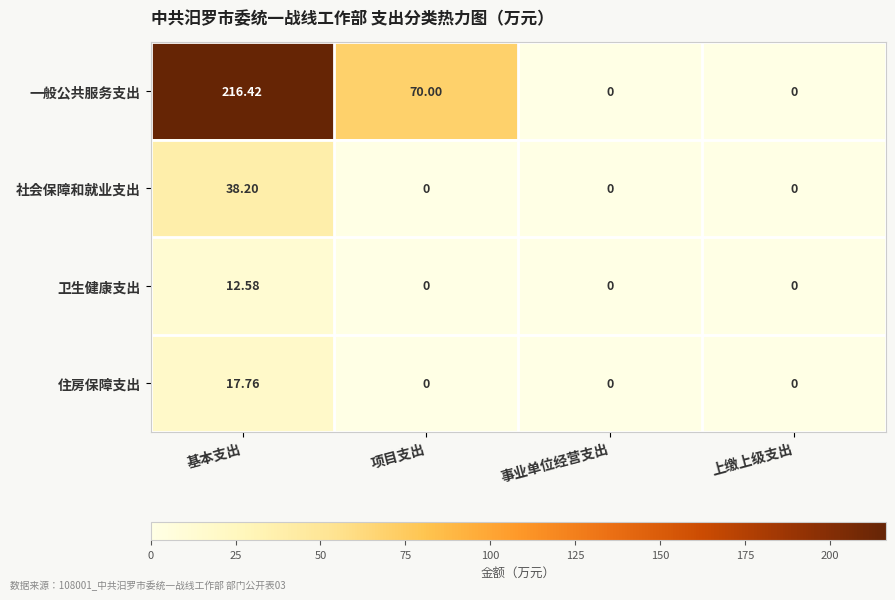

Which series has the largest range (max minus min)?

一般公共服务支出